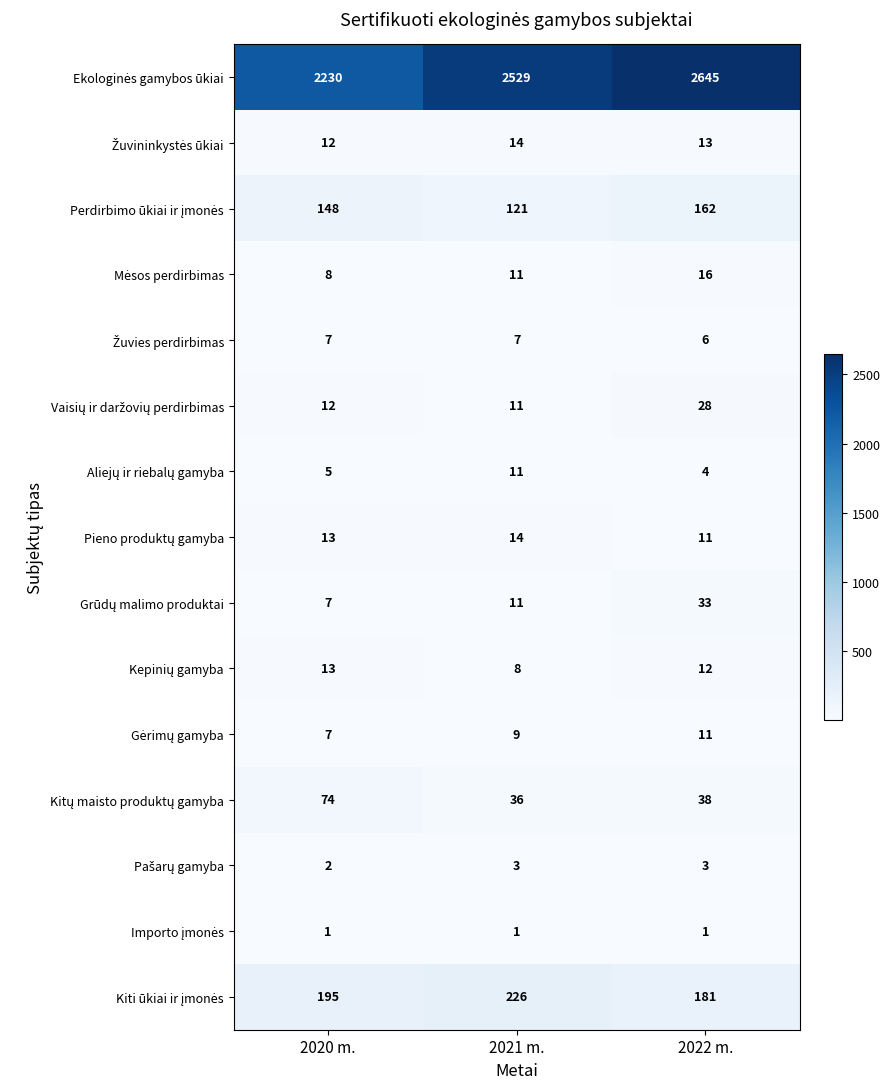

What is the total value across all series at 2021 m.?

3012